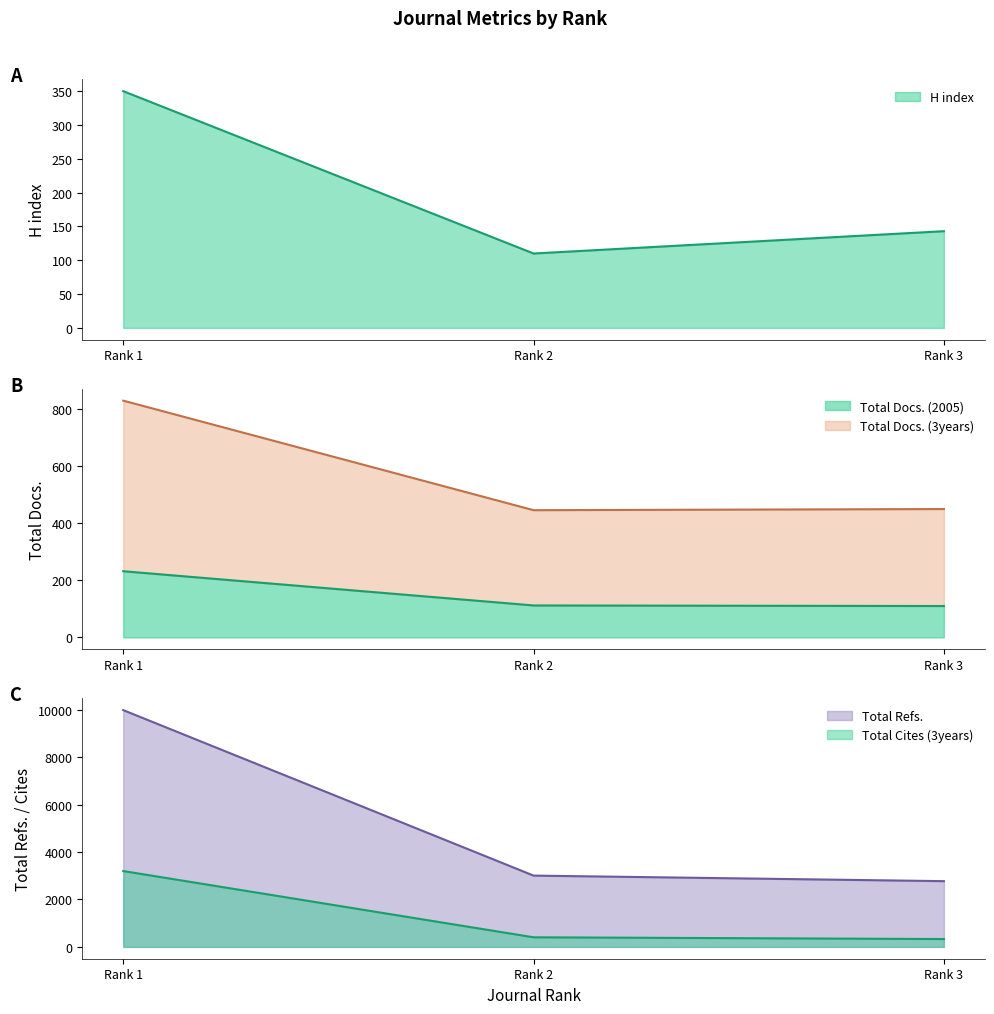

Between Rank 1 and Rank 3, which series saw the biggest shift?

Total Refs.